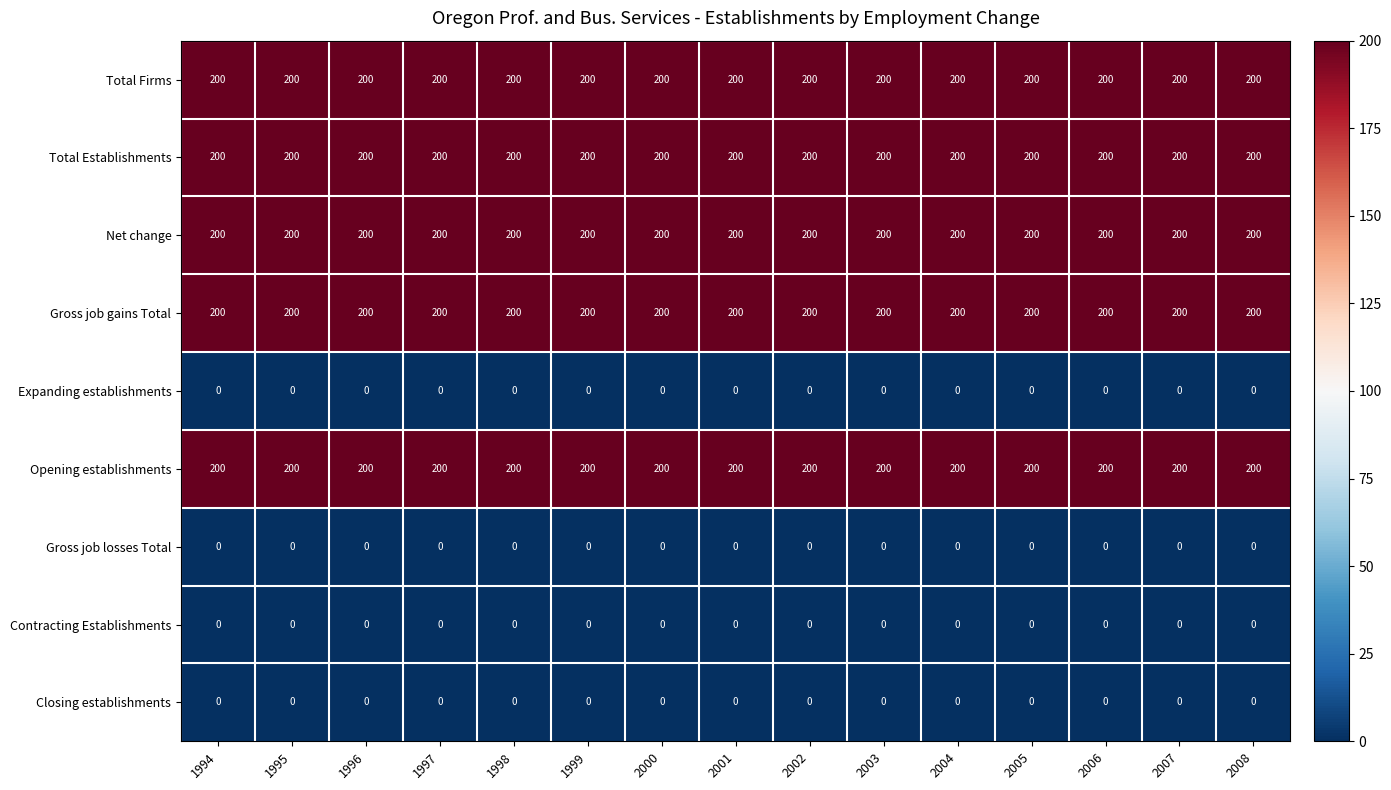

What is the lowest value of the Opening establishments series?

200